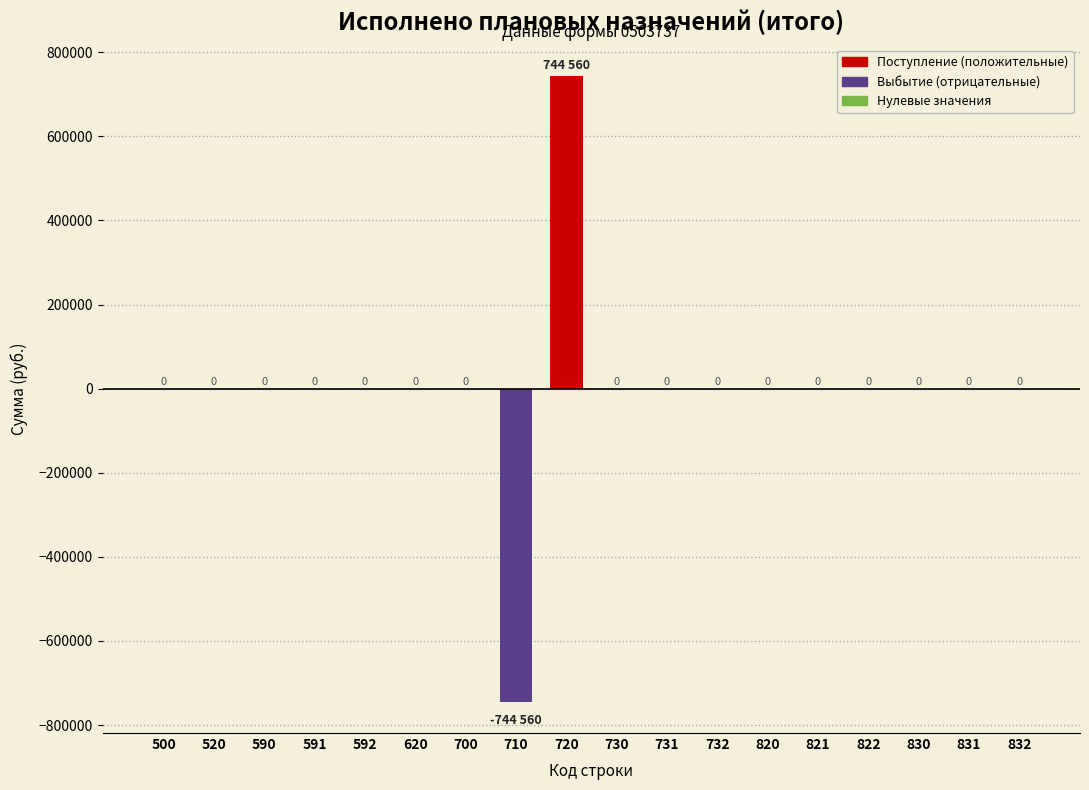

Reading right to left, what are all the values shown in this chart?

832=0	831=0	830=0	822=0	821=0	820=0	732=0	731=0	730=0	720=744560	710=-744560	700=0	620=0	592=0	591=0	590=0	520=0	500=0